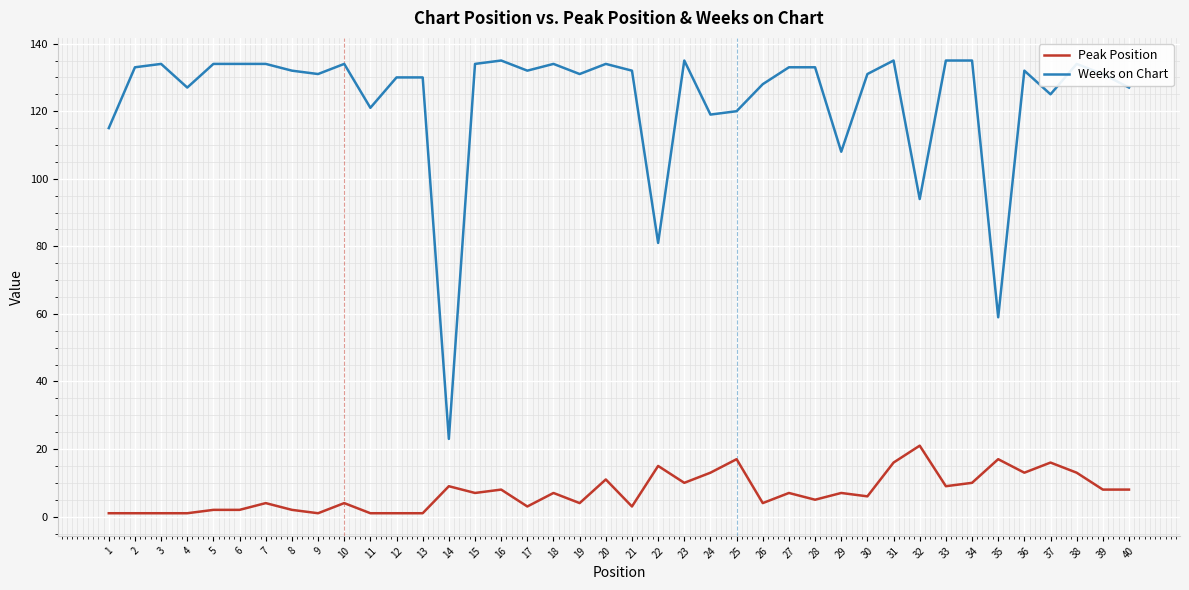

Is it true that Weeks on Chart equals 135 at 31?

True